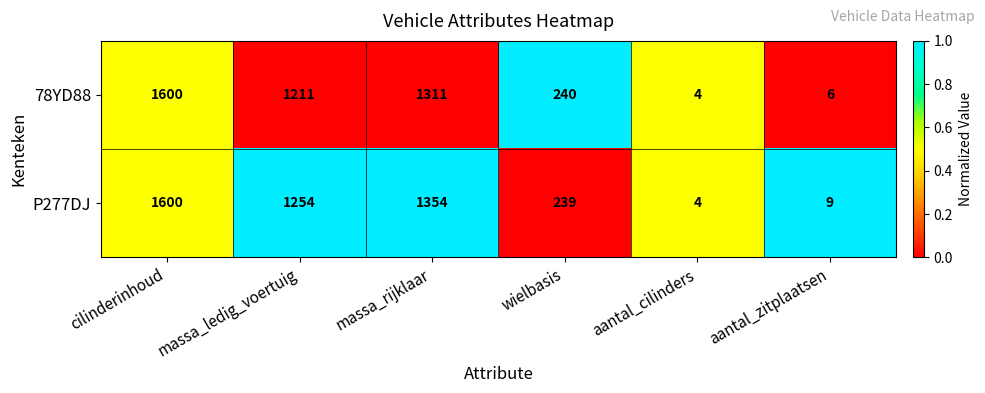

Count the number of categories in the chart.

6